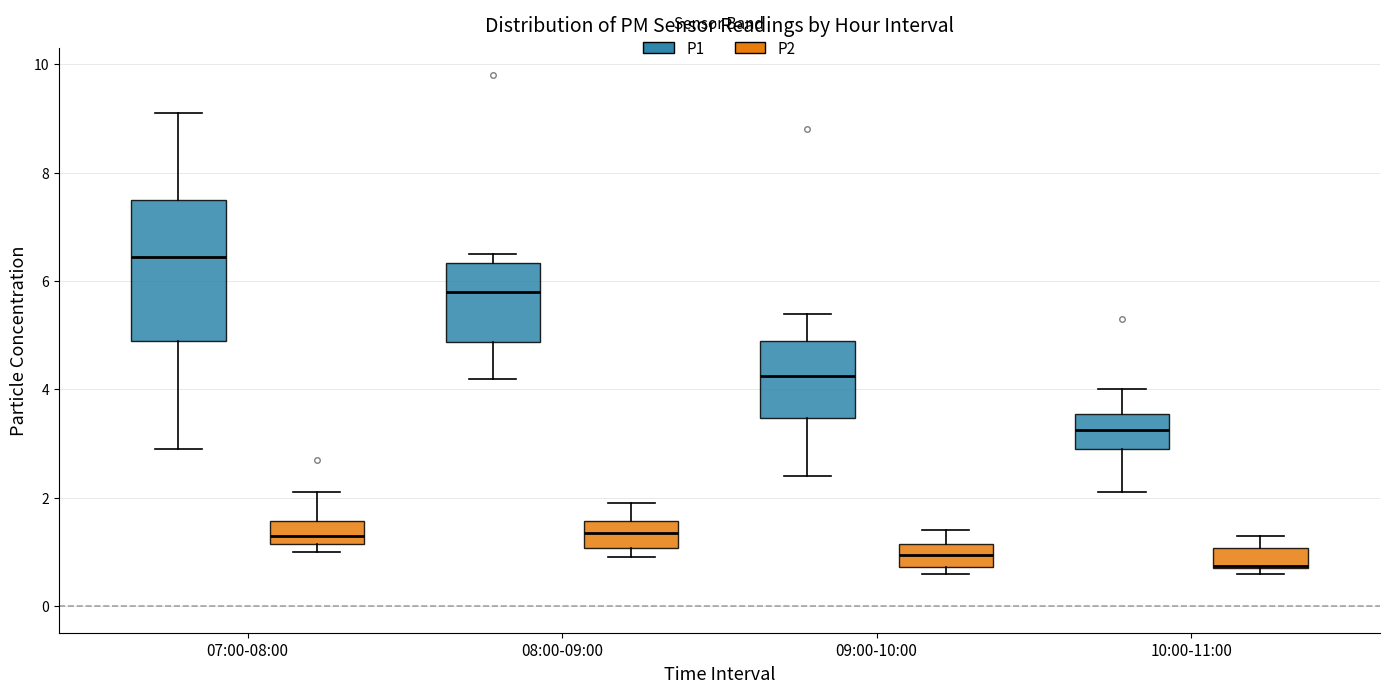

Reading left to right, transcribe this box plot: for each box, give where its median line is, the range the box spans, and where its two whiskers end, as read against the y-axis. The values are not printed on the chart, so give them approximately, as read against the axis.

07:00-08:00 (P1): median 6.4, box 5.0 to 7.6, whiskers 3.0 to 9.2
07:00-08:00 (P2): median 1.4, box 1.2 to 1.6, whiskers 1.0 to 2.2
08:00-09:00 (P1): median 5.8, box 4.8 to 6.4, whiskers 4.2 to 6.6
08:00-09:00 (P2): median 1.4, box 1.0 to 1.6, whiskers 1.0 (just below the box's lower edge) to 2.0
09:00-10:00 (P1): median 4.2, box 3.4 to 5.0, whiskers 2.4 to 5.4
09:00-10:00 (P2): median 1.0, box 0.8 to 1.2, whiskers 0.6 to 1.4
10:00-11:00 (P1): median 3.2, box 3.0 to 3.6, whiskers 2.2 to 4.0
10:00-11:00 (P2): median 0.8, box 0.8 to 1.0, whiskers 0.6 to 1.4